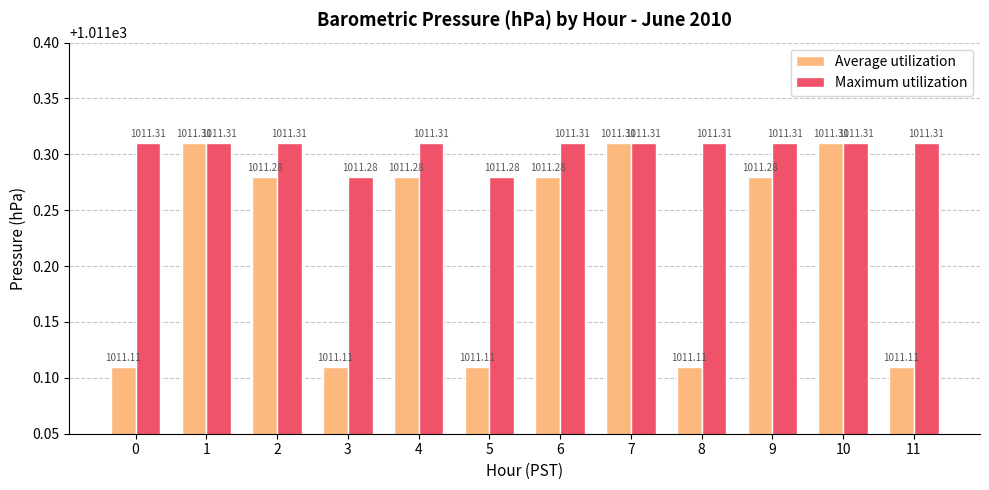

Is it true that Maximum utilization equals 1011.3 at 0?

True